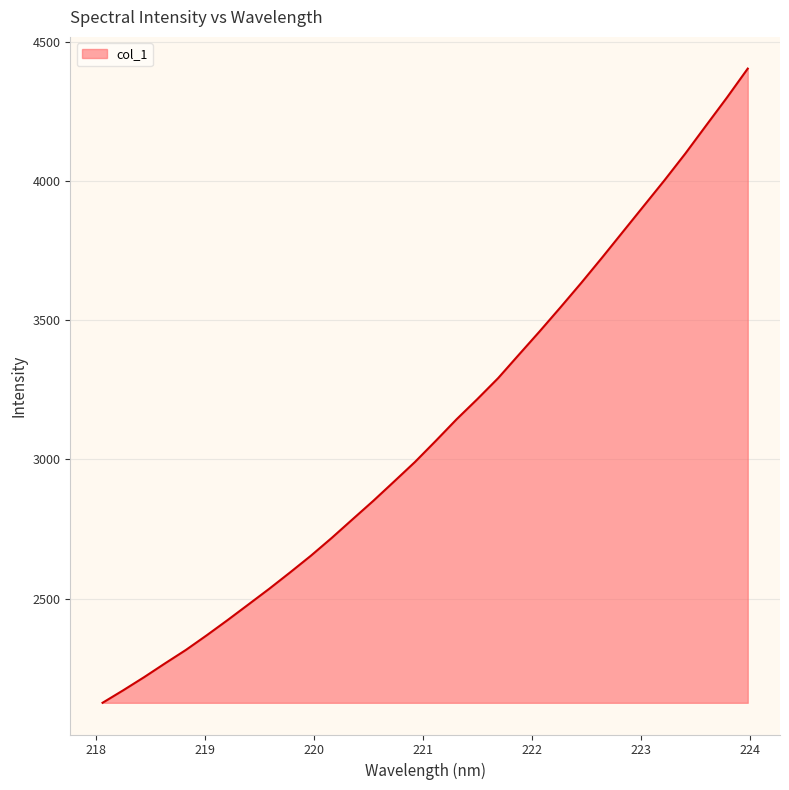

What is the maximum value shown in the chart?

4403.7